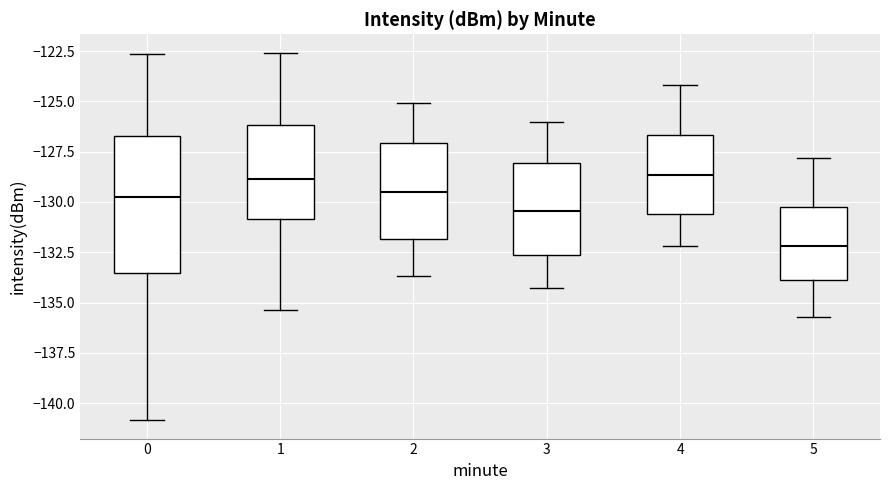

Which box has the lowest median line?

5